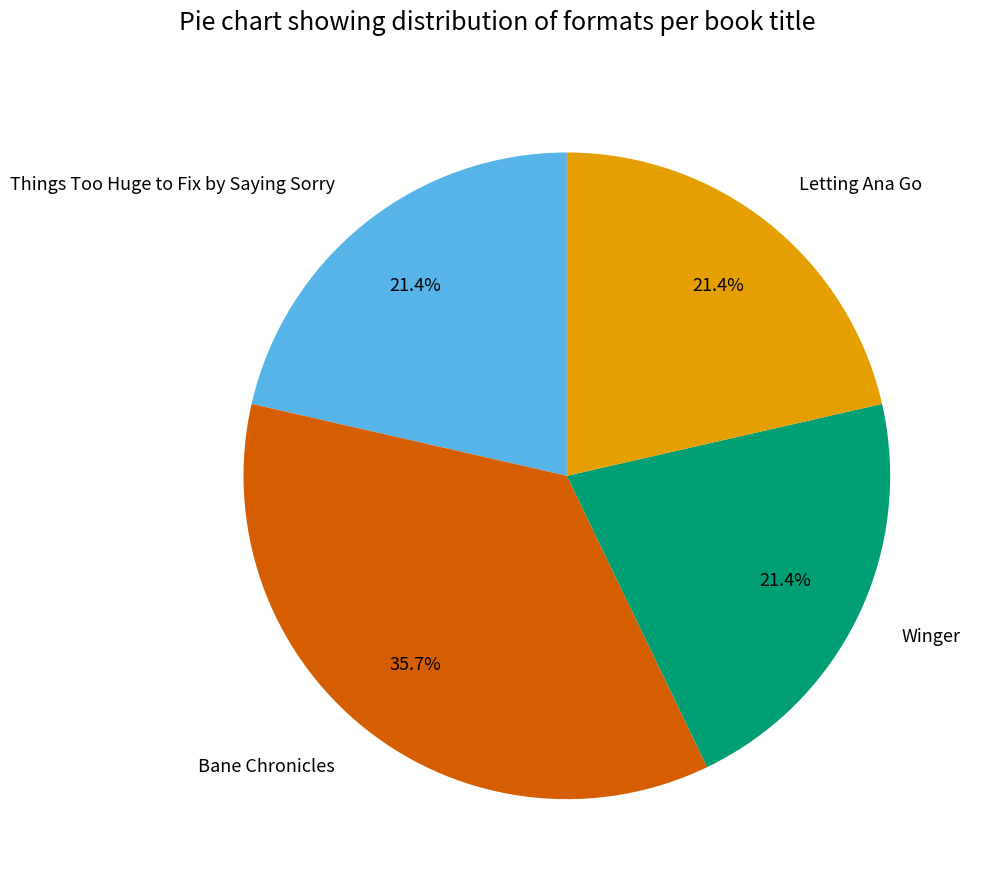

Approximately how many times larger is the value at Bane Chronicles compared to Letting Ana Go?

1.7